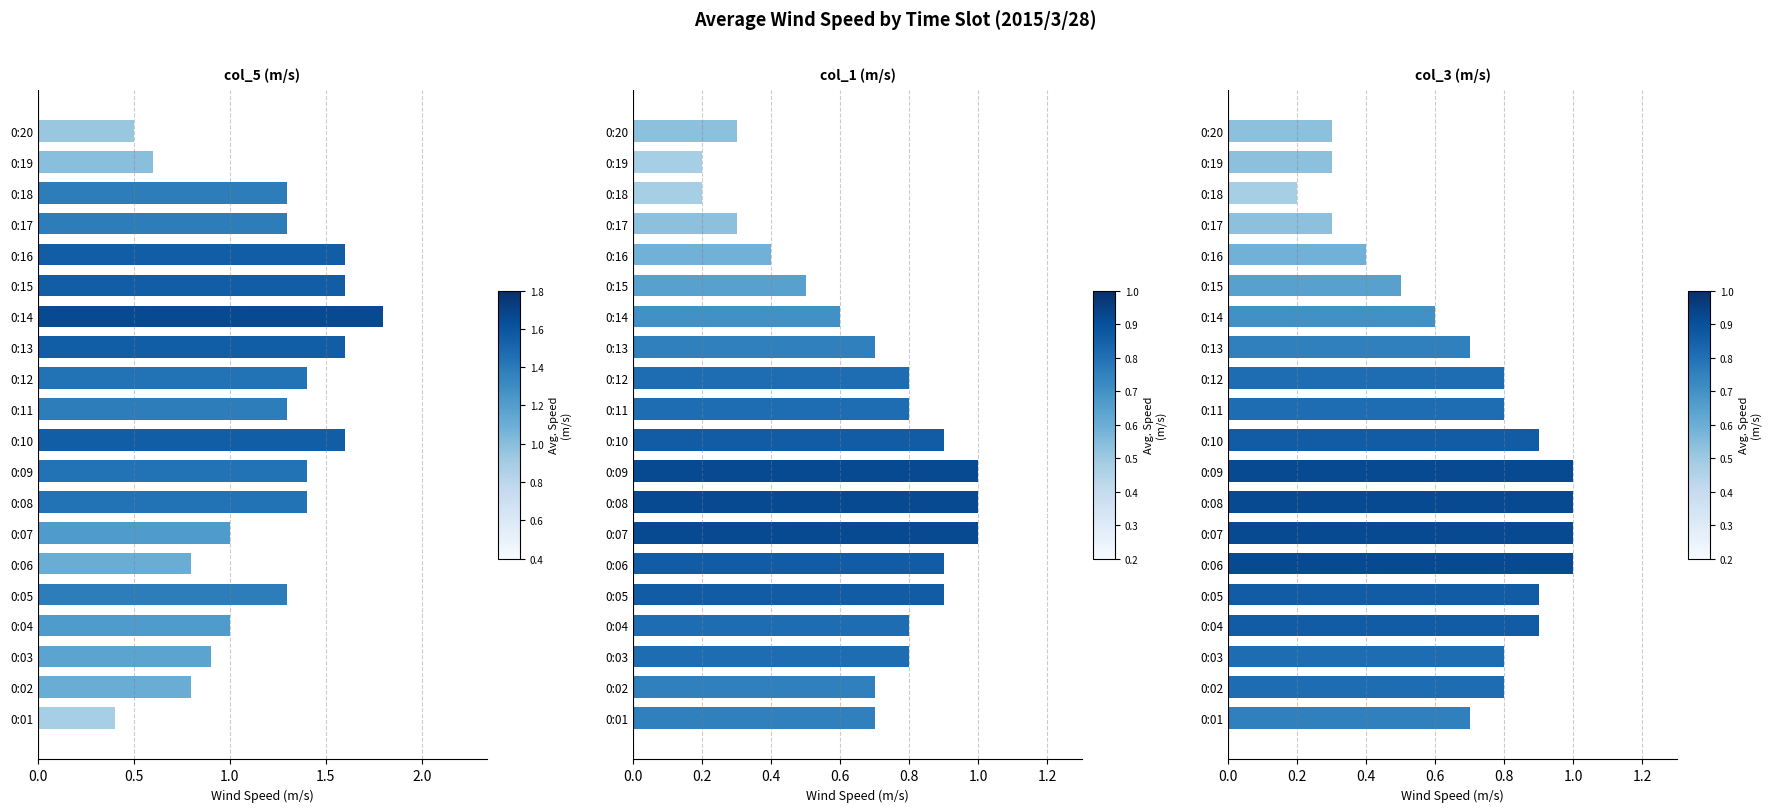

Rank the series by their maximum value, from lowest to highest.

col_1 (m/s), col_3 (m/s), col_5 (m/s)